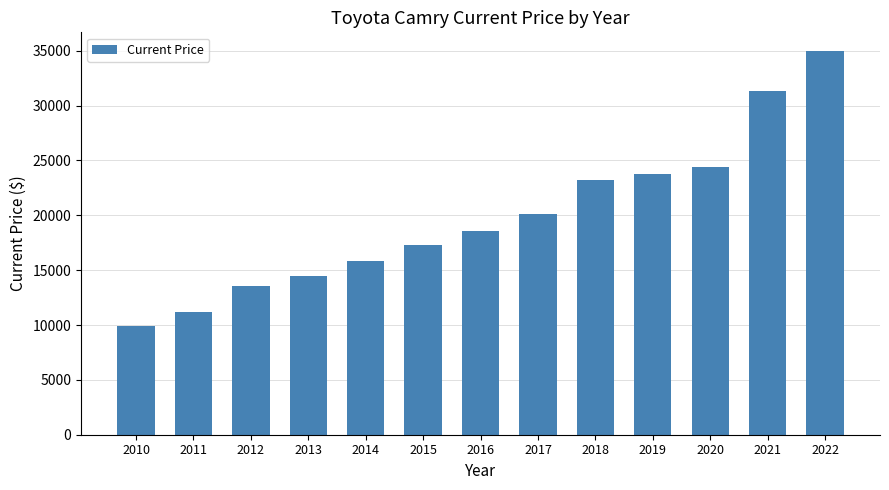

What is the value of the 12th bar from the left?

31315